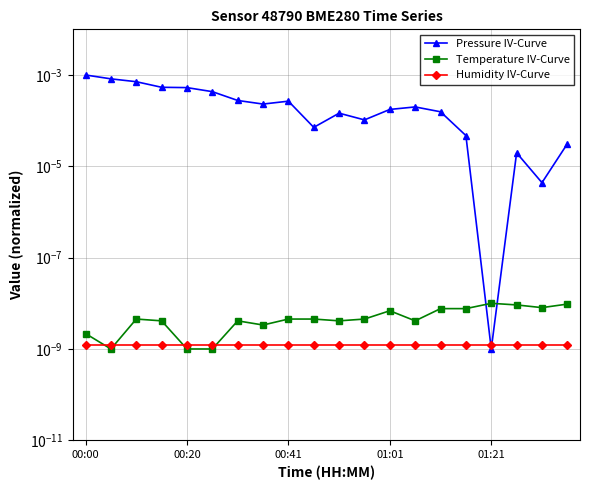

At which label does Humidity IV-Curve reach its peak?

00:00